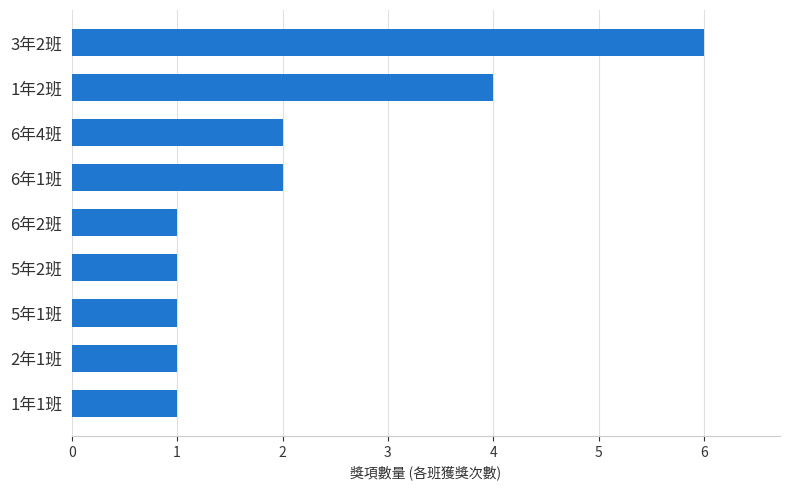

What is the smallest value displayed?

1